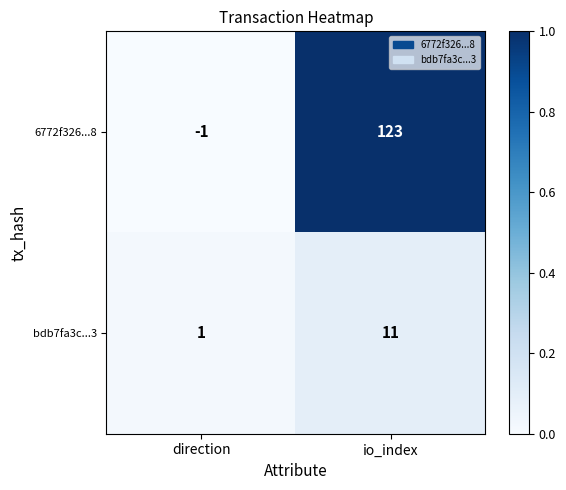

Reading left to right, extract all data points from this chart.

6772f326...8: -1	123
bdb7fa3c...3: 1	11